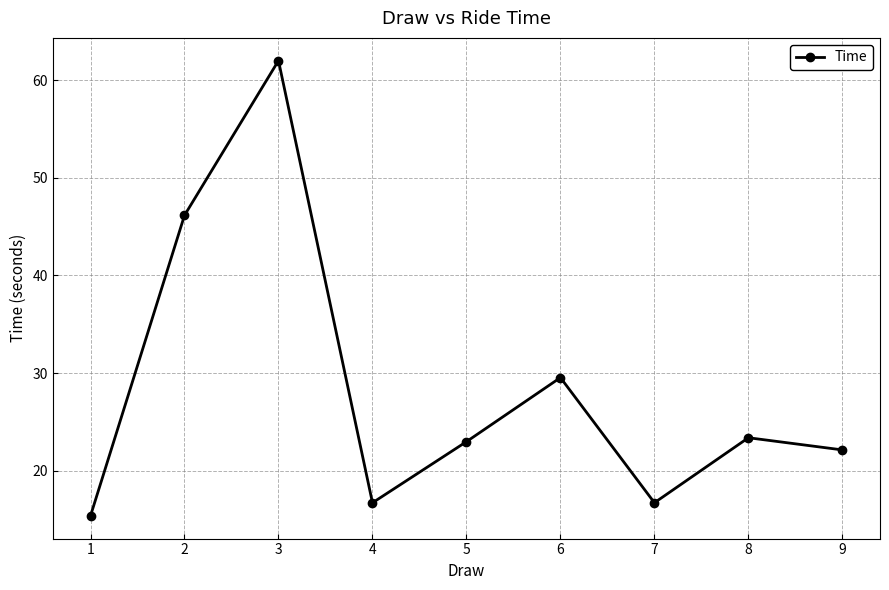

Reading left to right, list all the values displayed in this chart.

1=15.4	2=46.2	3=62.0	4=16.7	5=23.0	6=29.5	7=16.7	8=23.4	9=22.1